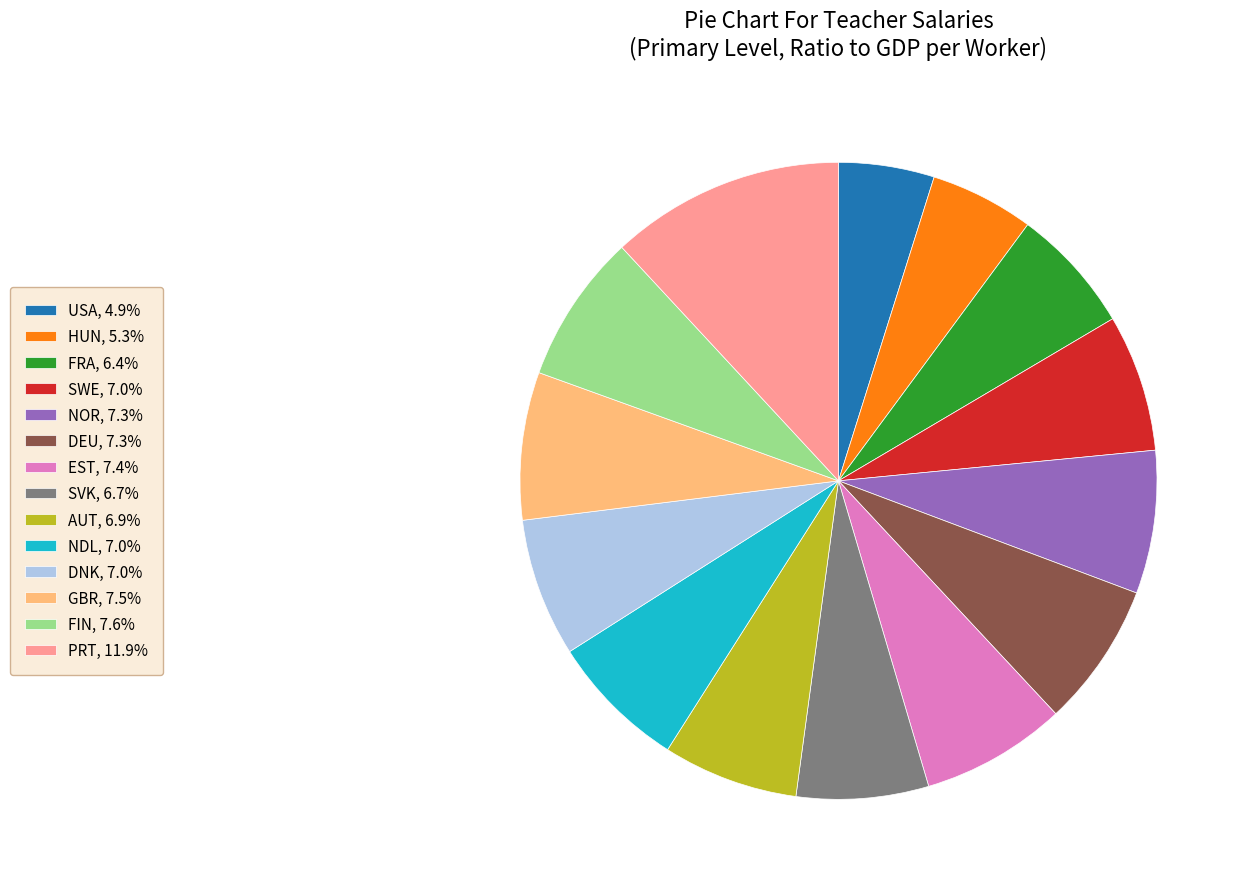

How many segments does this pie chart have?

14